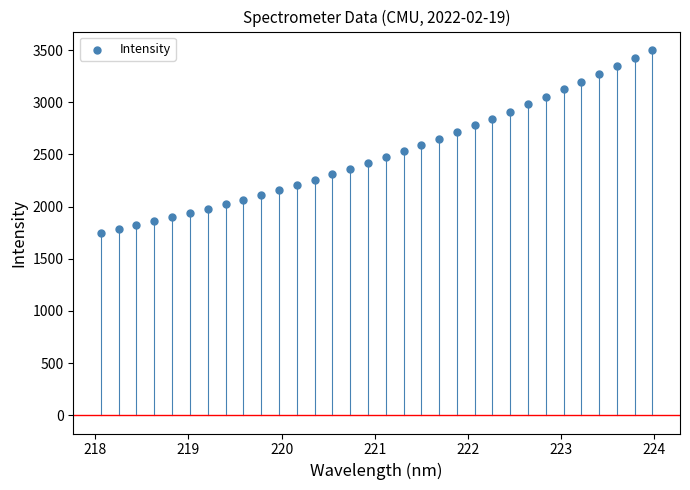

What is the range of Y values (max minus min)?

1753.0